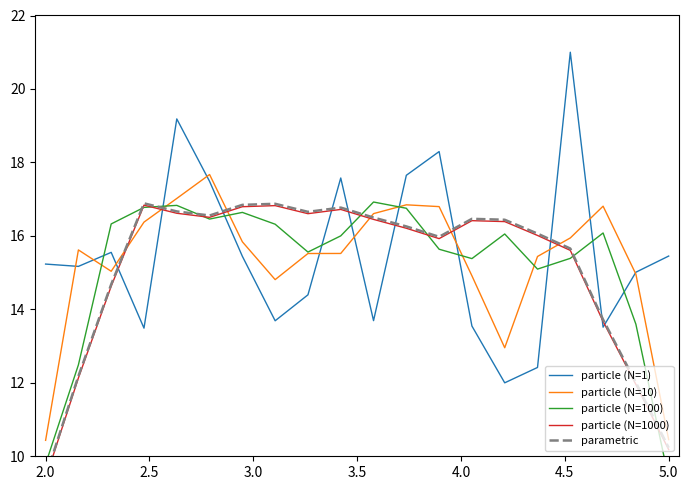

How many values in the parametric series exceed 16?

12